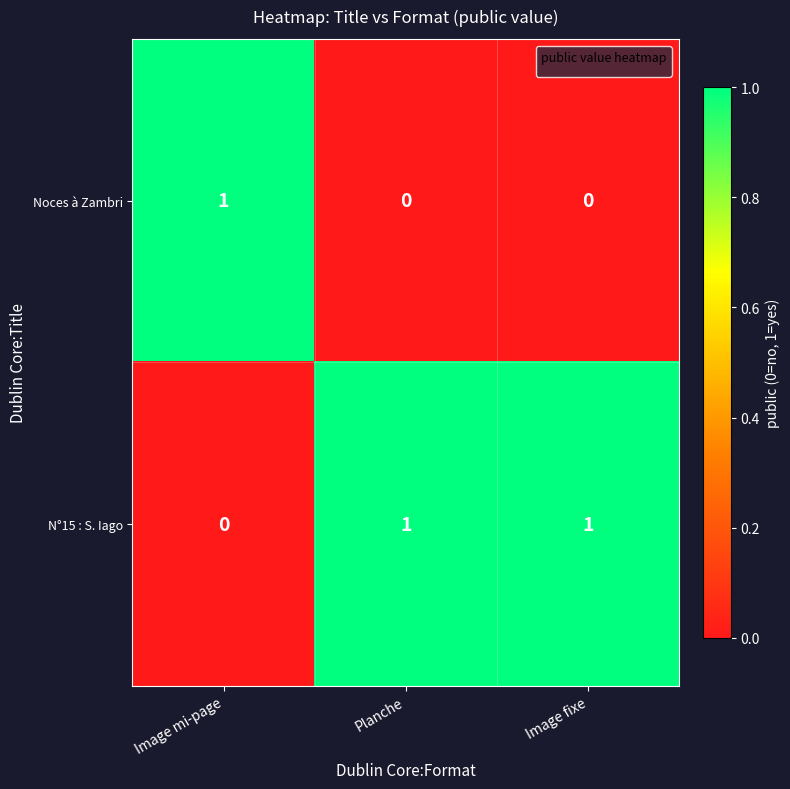

Is it true that Noces à Zambri equals 1 at Image mi-page?

True